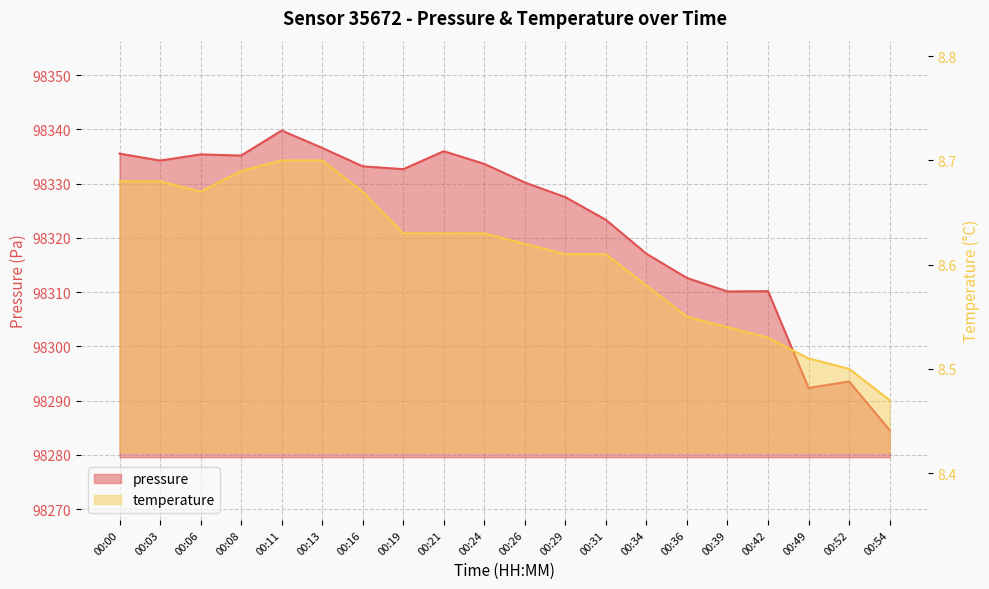

Reading left to right, list all the values displayed in this chart.

pressure: 98335.5	98334.2	98335.4	98335.2	98339.8	98336.6	98333.2	98332.6	98336.0	98333.6	98330.2	98327.5	98323.3	98317.1	98312.6	98310.1	98310.2	98292.3	98293.5	98284.6
temperature: 8.7	8.7	8.7	8.7	8.7	8.7	8.7	8.6	8.6	8.6	8.6	8.6	8.6	8.6	8.6	8.5	8.5	8.5	8.5	8.5